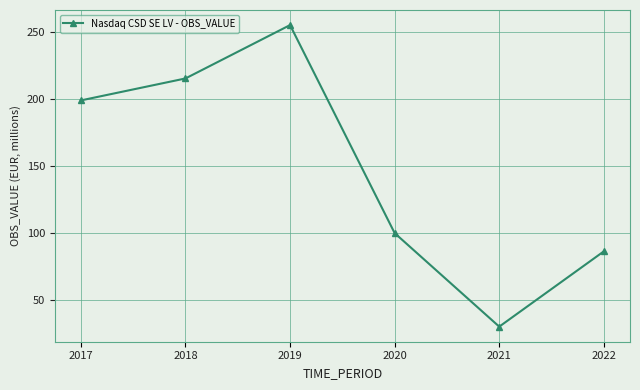

Which has a higher value, 2021 or 2018?

2018